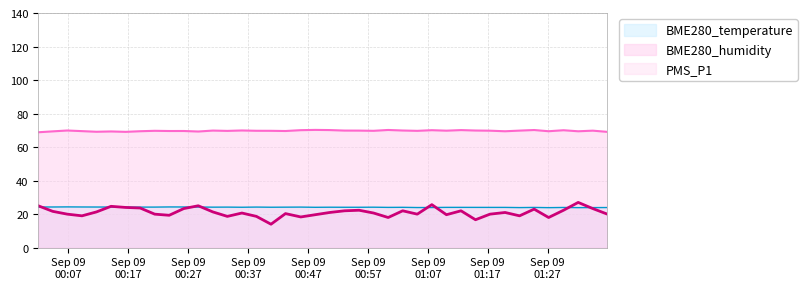

Which series has the largest total across all categories?

BME280_humidity